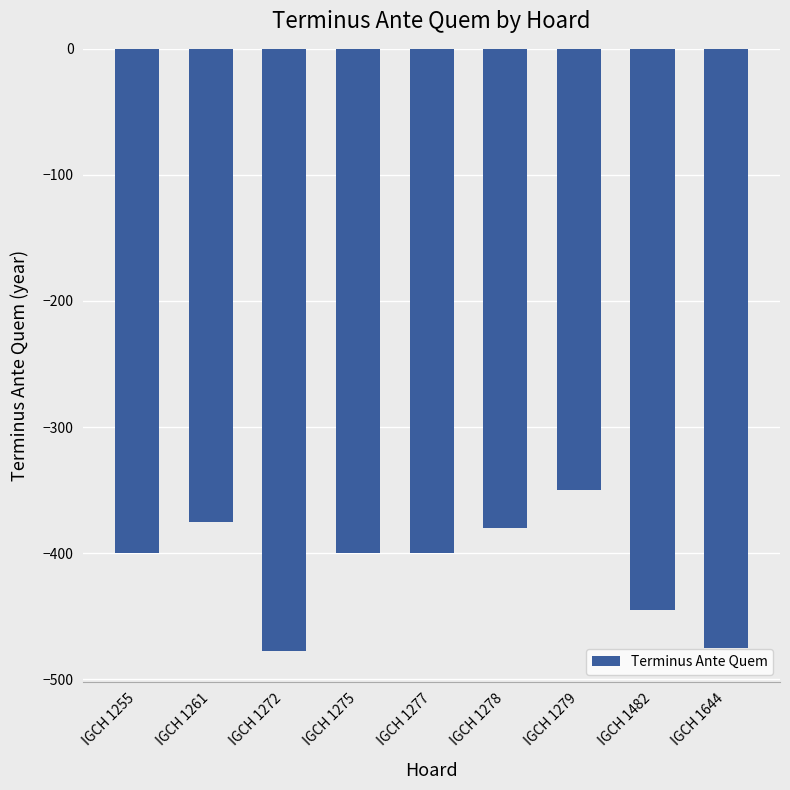

What is the average value?

-411